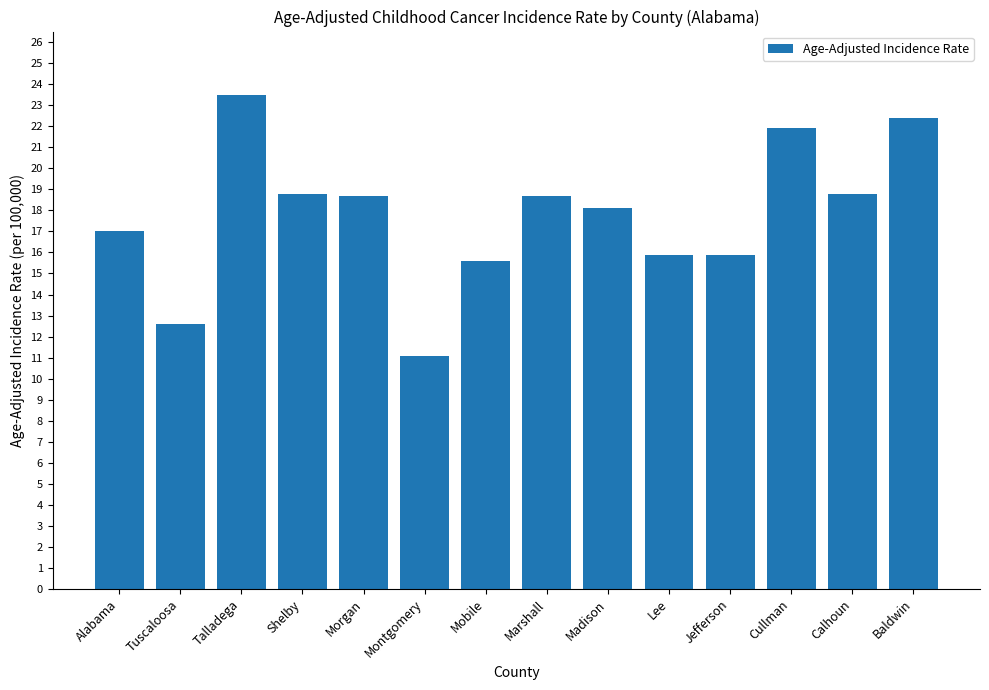

What value does the data have at Baldwin?

22.4